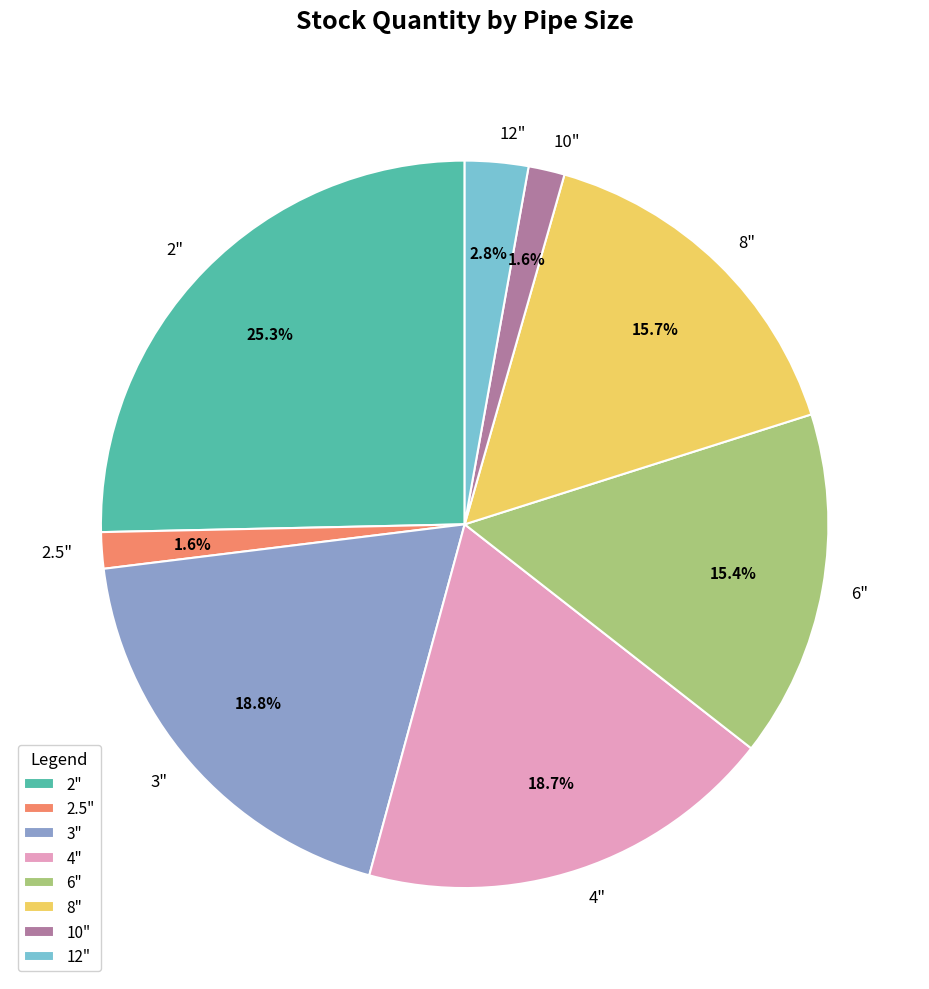

Count the number of slices in the pie.

8